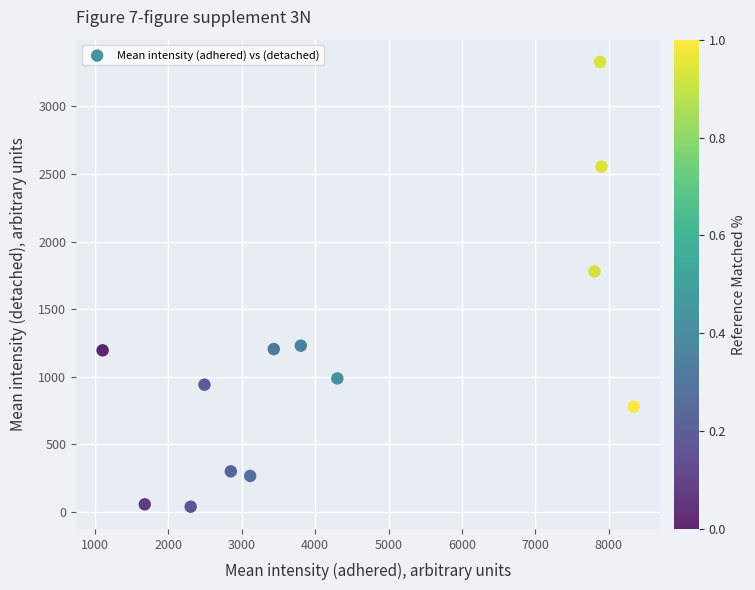

What is the range of X values (max minus min)?

7239.4